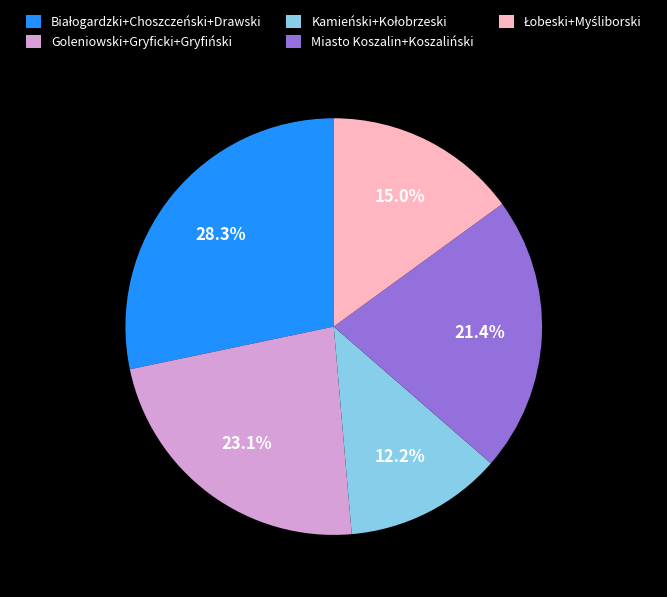

Combined, do Miasto Koszalin+Koszaliński and Goleniowski+Gryficki+Gryfiński account for over 50%?

No